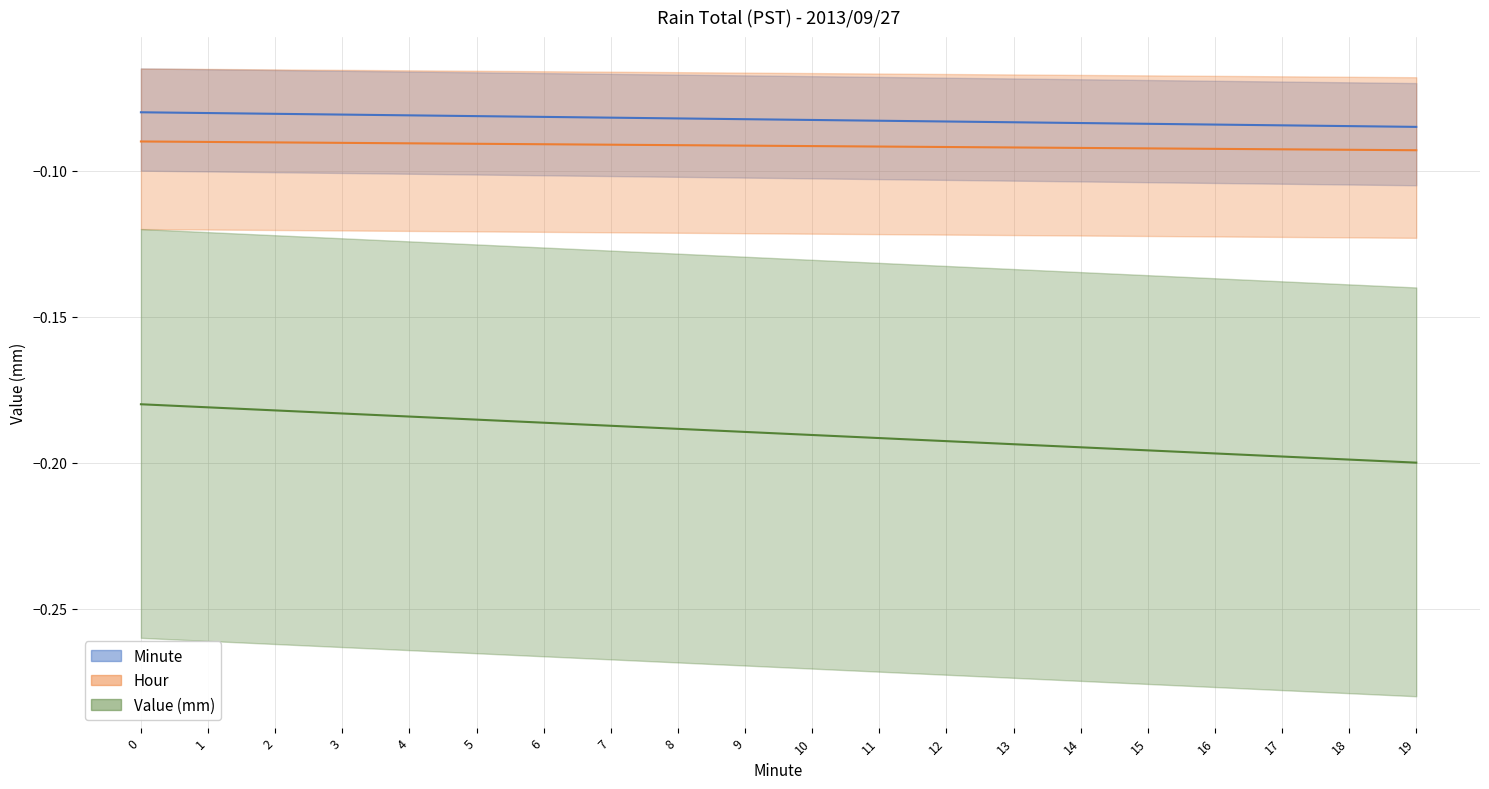

Which series has the largest total across all categories?

Minute